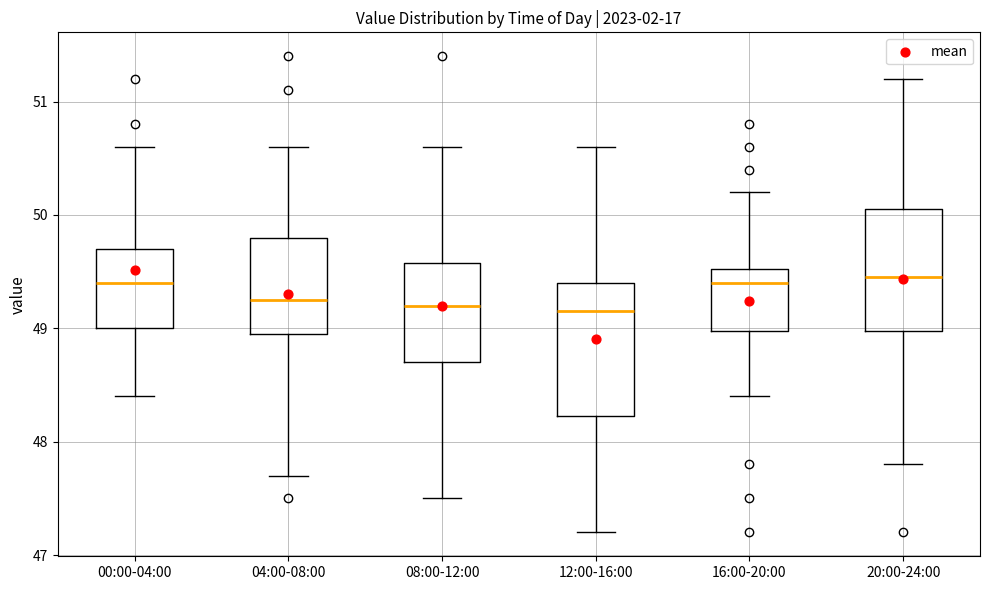

Reading left to right, read every box against the y-axis: the position of its median line, the range the box covers, and the ends of its whiskers. The values are not printed on the chart, so give them approximately, as read against the axis.

00:00-04:00: median 49.4, box 49.0 to 49.7, whiskers 48.4 to 50.6
04:00-08:00: median 49.3, box 49.0 to 49.8, whiskers 47.7 to 50.6
08:00-12:00: median 49.2, box 48.7 to 49.6, whiskers 47.5 to 50.6
12:00-16:00: median 49.2, box 48.2 to 49.4, whiskers 47.2 to 50.6
16:00-20:00: median 49.4, box 49.0 to 49.5, whiskers 48.4 to 50.2
20:00-24:00: median 49.5, box 49.0 to 50.1, whiskers 47.8 to 51.2